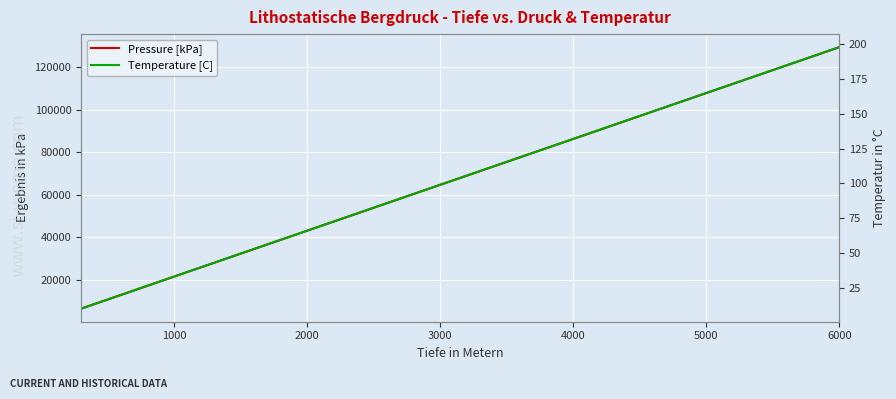

Reading left to right, transcribe all the data shown in this chart.

Pressure [kPa]: 6474.6	12949.2	19423.8	25898.4	32373.0	38847.6	45322.2	51796.8	58271.4	64746.0	71220.6	77695.2	84169.8	90644.4	97119.0	103593.6	110068.2	116542.8	123017.4	129492.0
Temperature [C]: 9.9	19.8	29.7	39.6	49.5	59.4	69.3	79.2	89.1	99.0	108.9	118.8	128.7	138.6	148.5	158.4	168.3	178.2	188.1	198.0